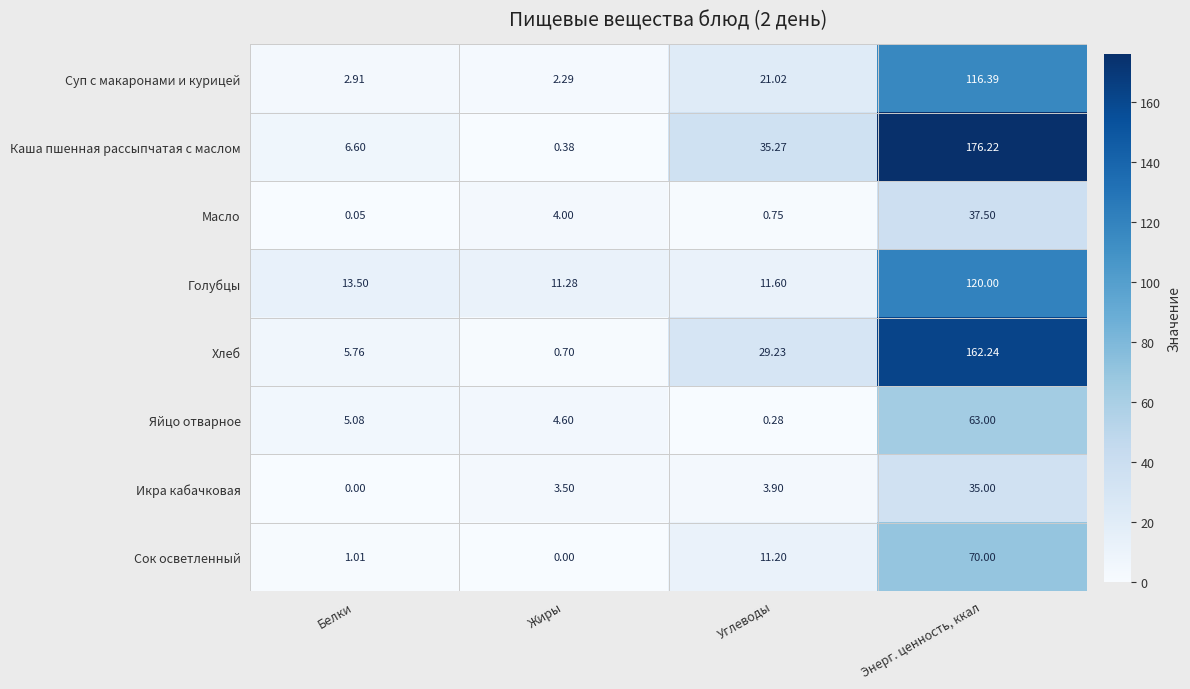

At Углеводы, list the series in order from largest to smallest.

Каша пшенная рассыпчатая с маслом, Хлеб, Суп с макаронами и курицей, Голубцы, Сок осветленный, Икра кабачковая, Масло, Яйцо отварное